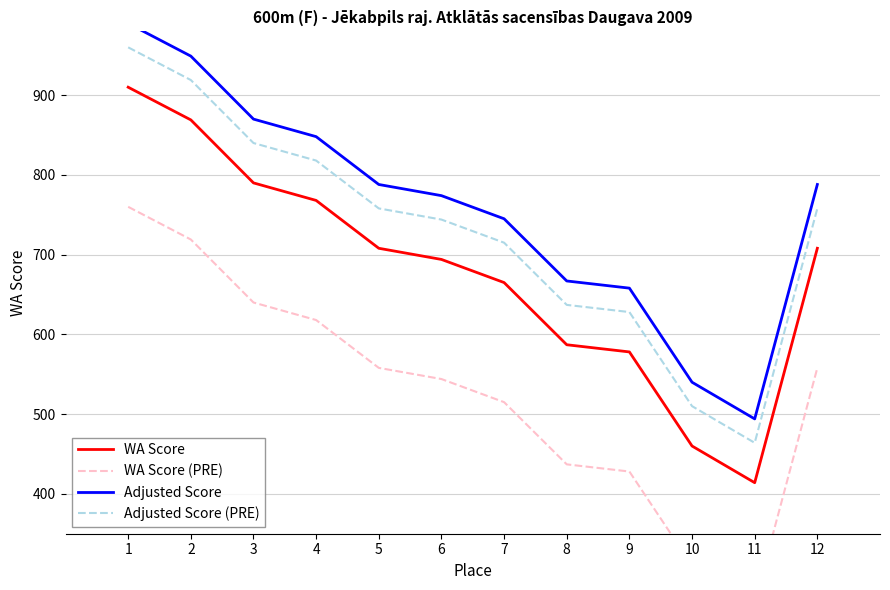

Is this an area chart (filled region under the line)?

No